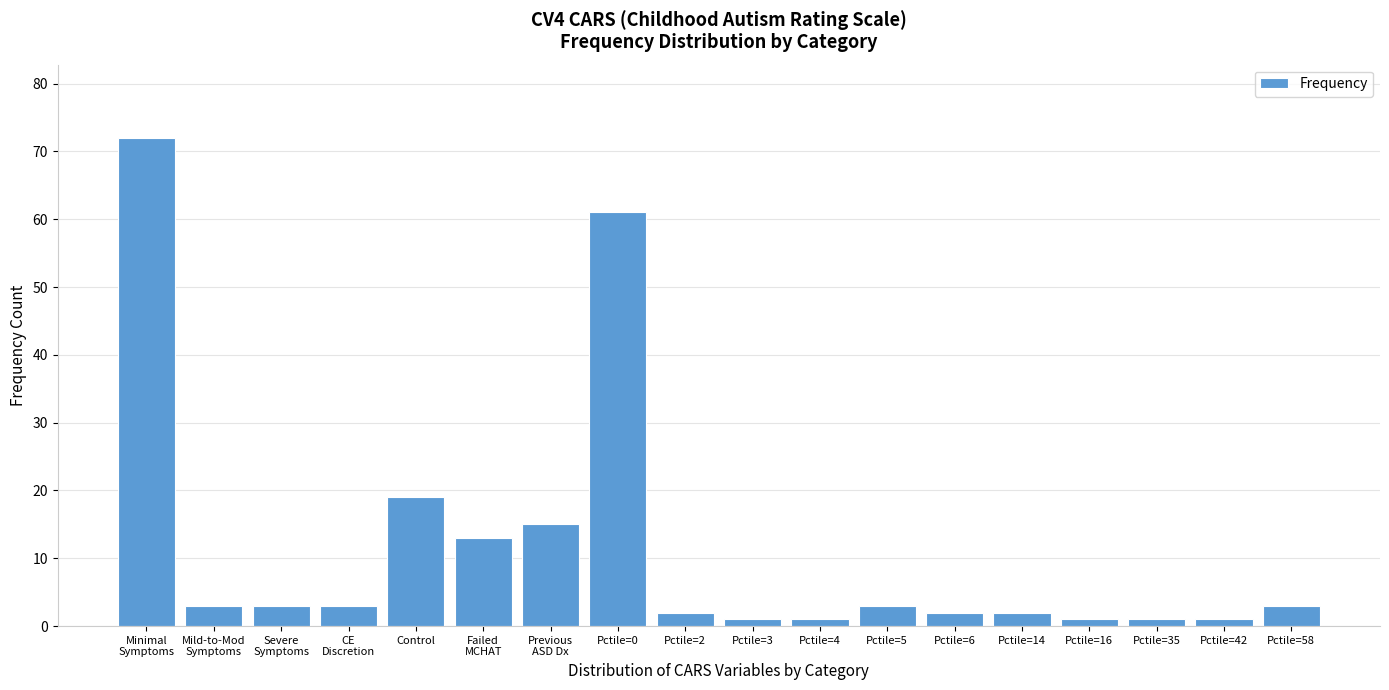

Reading right to left, what are all the values shown in this chart?

3	1	1	1	2	2	3	1	1	2	61	15	13	19	3	3	3	72